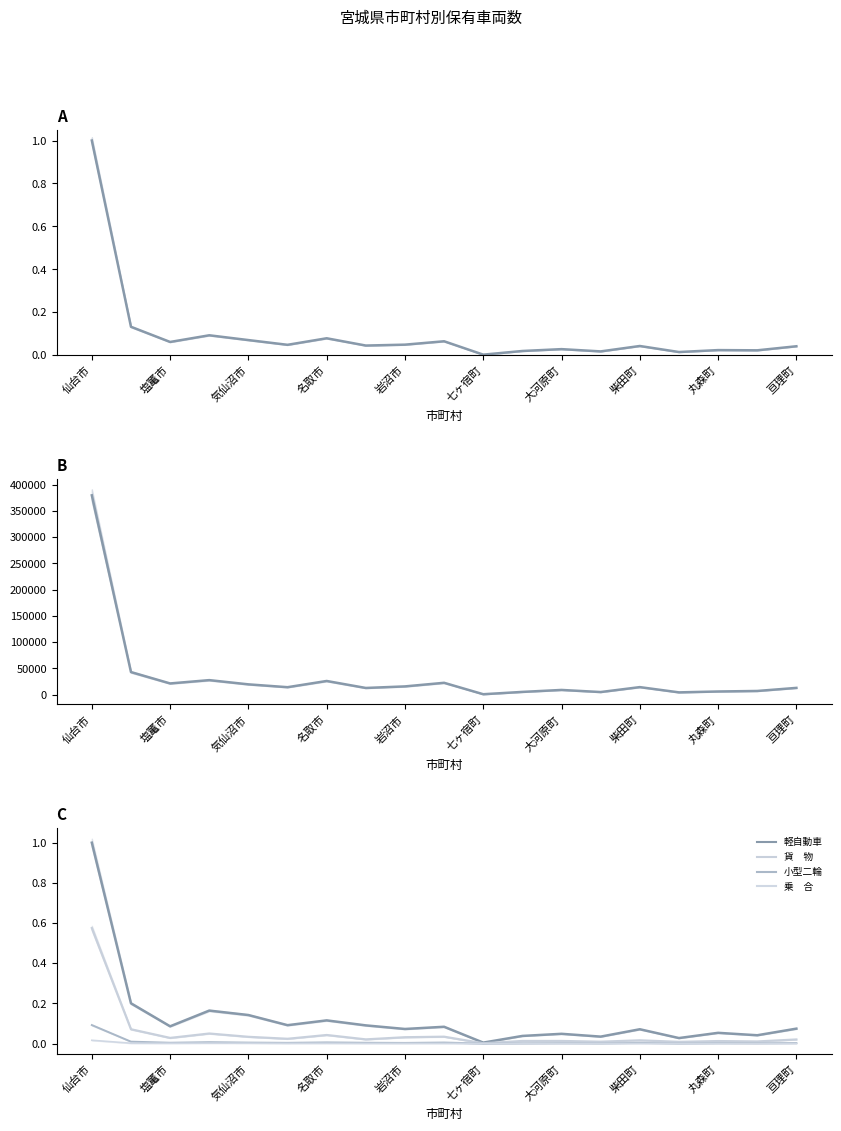

True or false: 小型二輪 and 合　　計_line intersect in this chart.

False